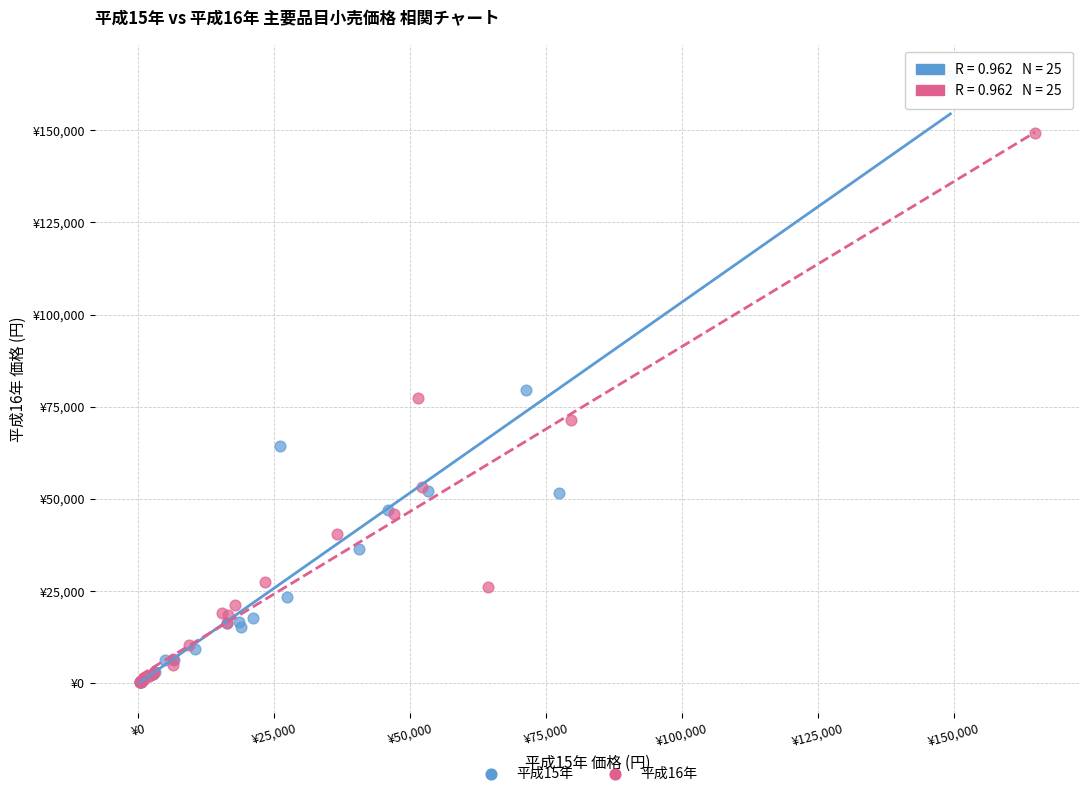

Which series contains the highest Y value?

平成15年